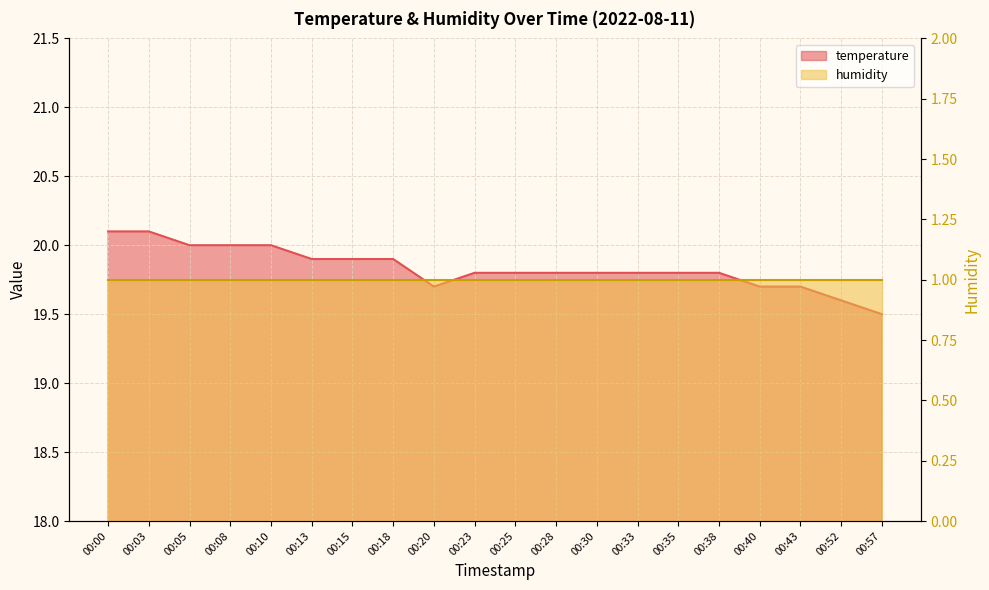

The chart shows a value of 31.6 at 00:40. True or false?

False